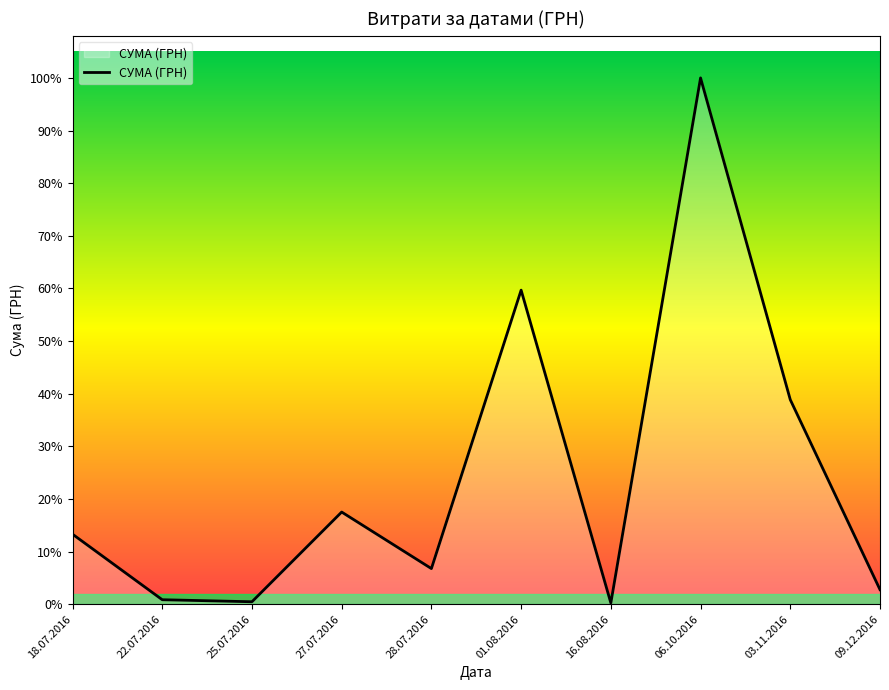

Does the chart display data point markers on the line(s)?

No